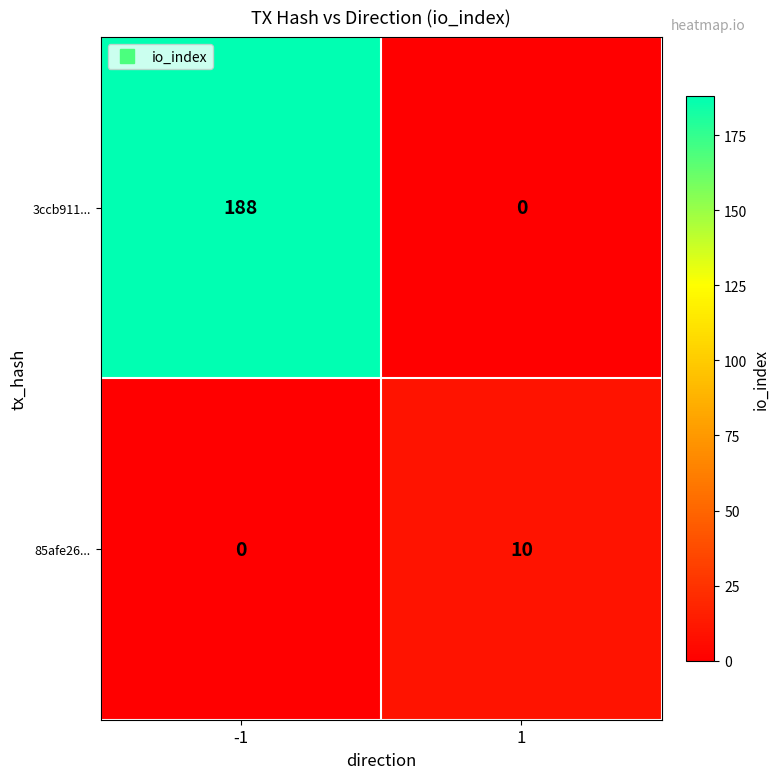

Is it true that 3ccb911... equals 58 at -1?

False